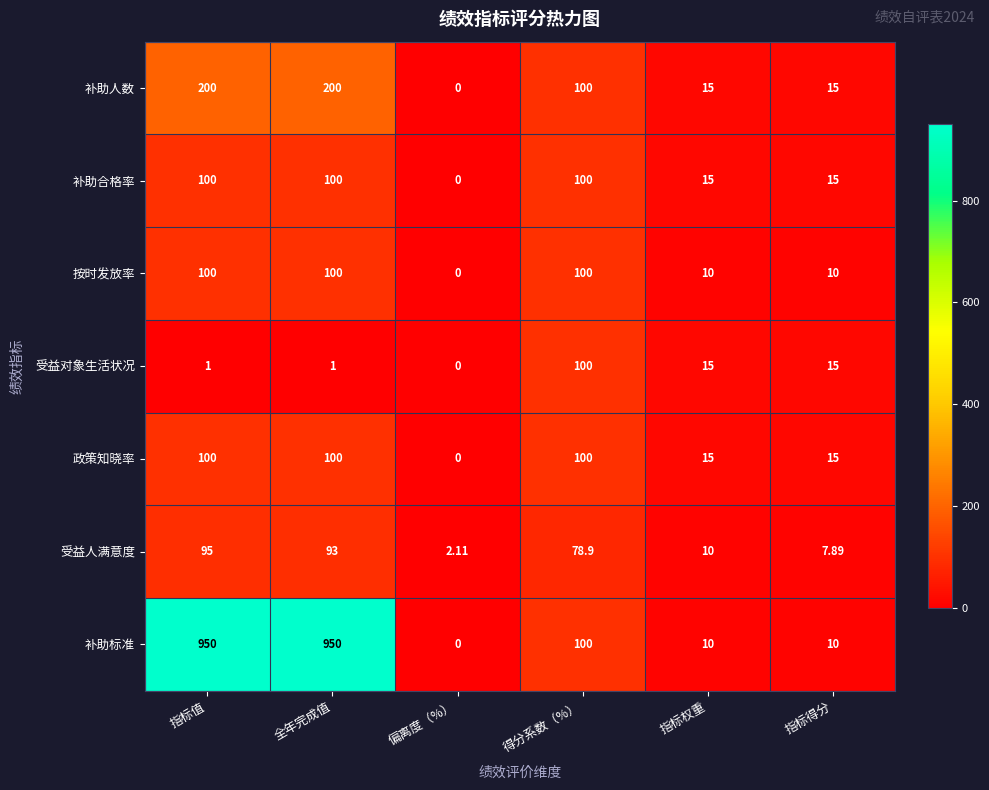

Which series has the largest range (max minus min)?

补助标准